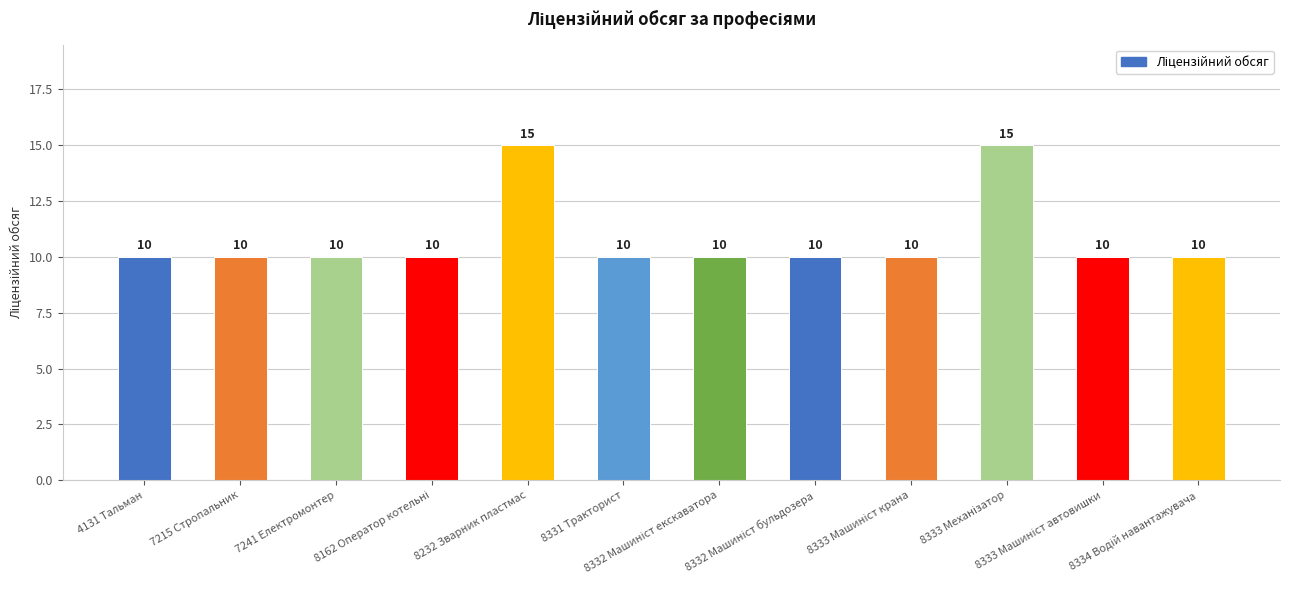

What is the minimum value shown in the chart?

10